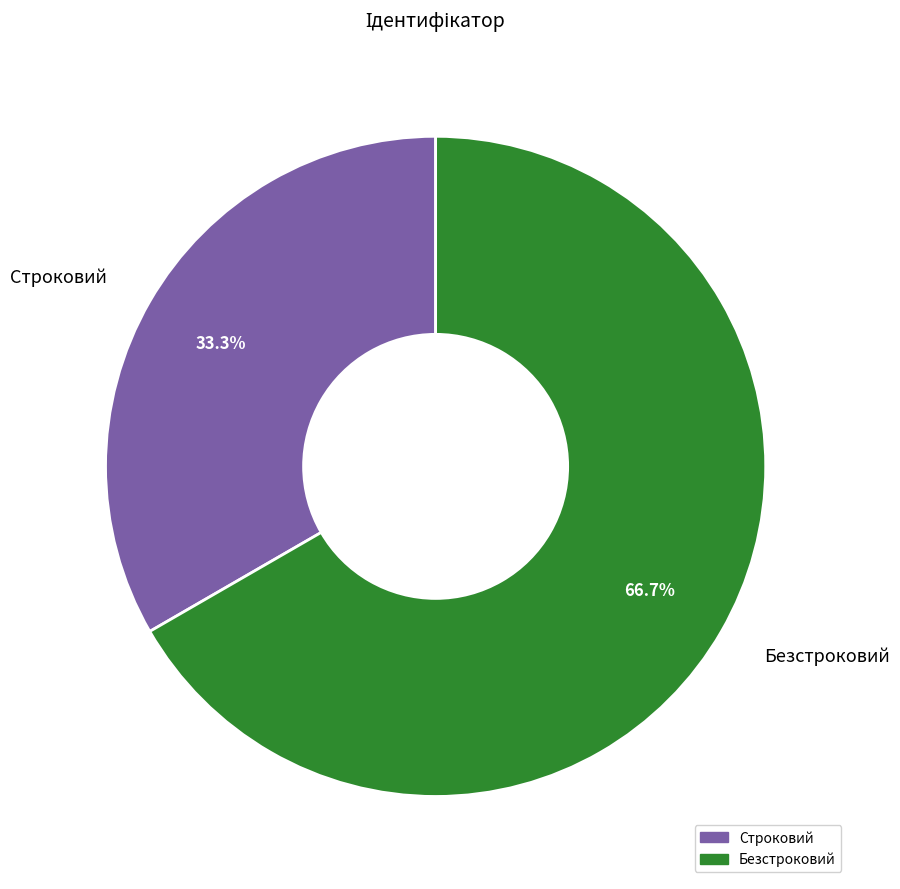

What is the largest slice in the pie chart?

Безстроковий